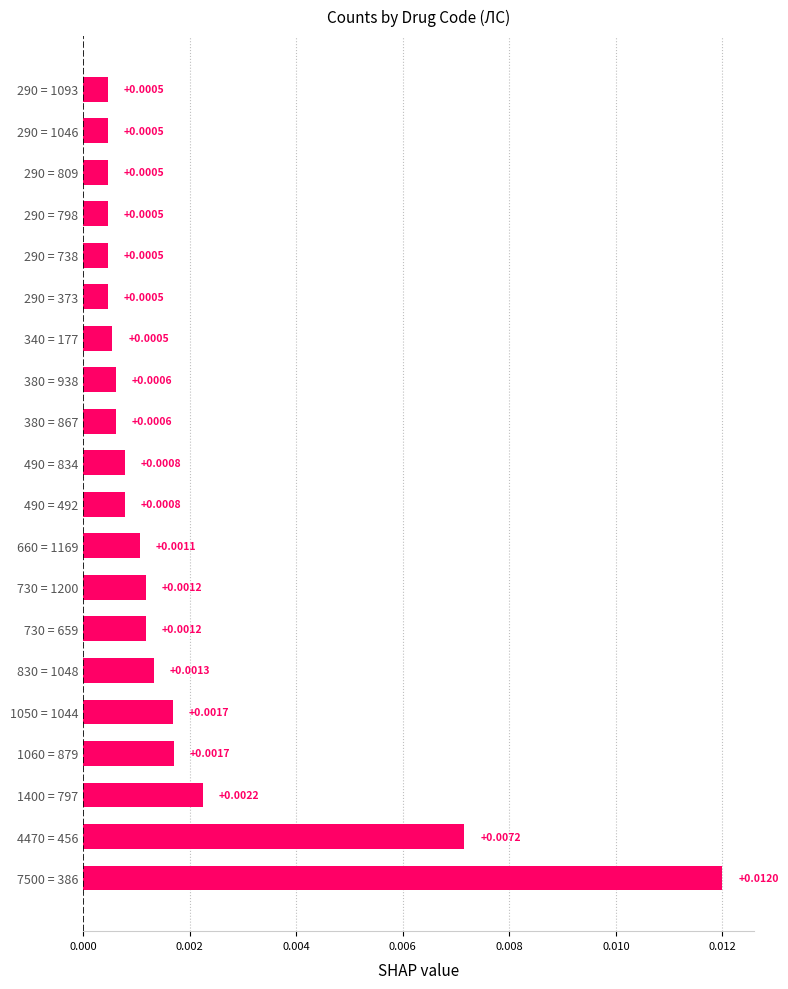

Where is the data nearest to the value 0?

290 = 373